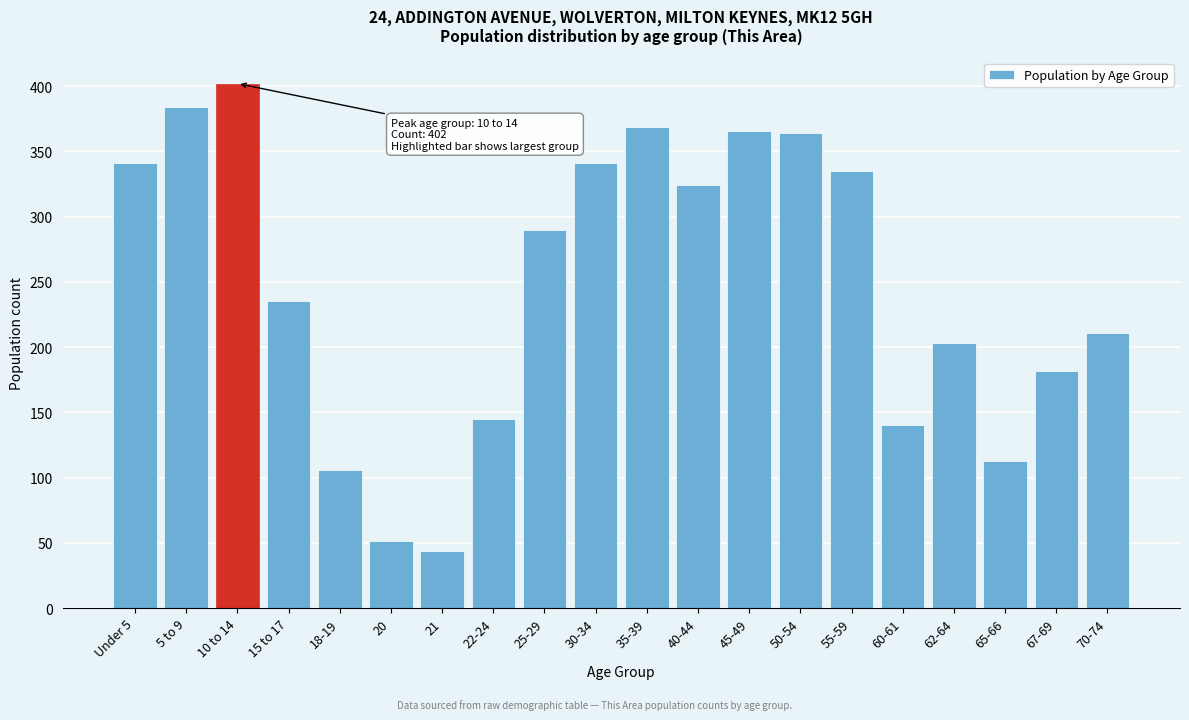

Reading left to right, transcribe all the data shown in this chart.

Under 5=341	5 to 9=384	10 to 14=402	15 to 17=235	18-19=106	20=51	21=44	22-24=145	25-29=290	30-34=341	35-39=369	40-44=324	45-49=366	50-54=364	55-59=335	60-61=140	62-64=203	65-66=113	67-69=182	70-74=211